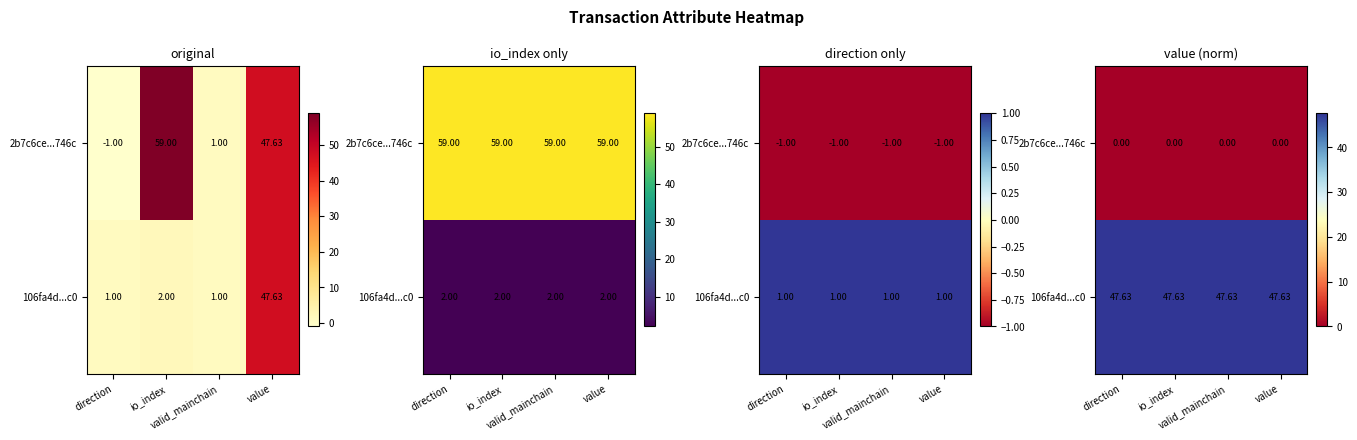

List the series in order of their overall mean, lowest first.

2b7c6ce...746c, 106fa4d...c0